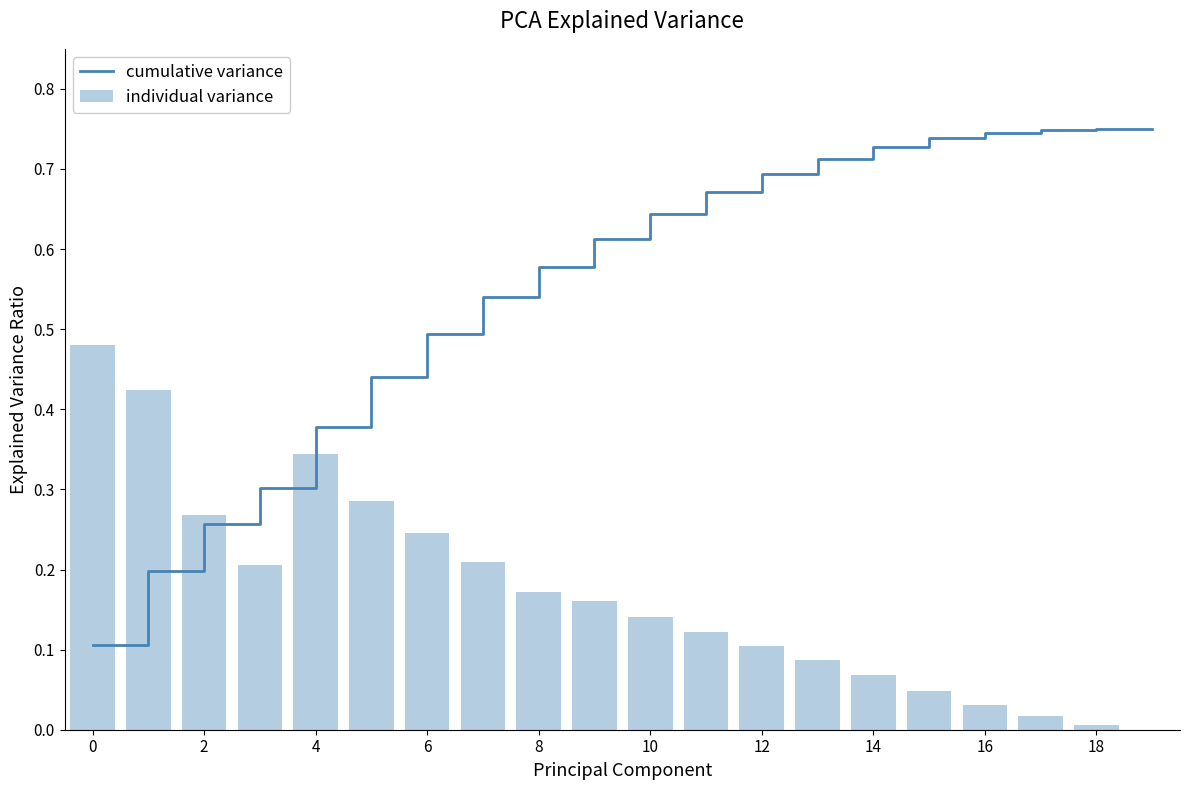

At how many categories does at least one series exceed 0?

20